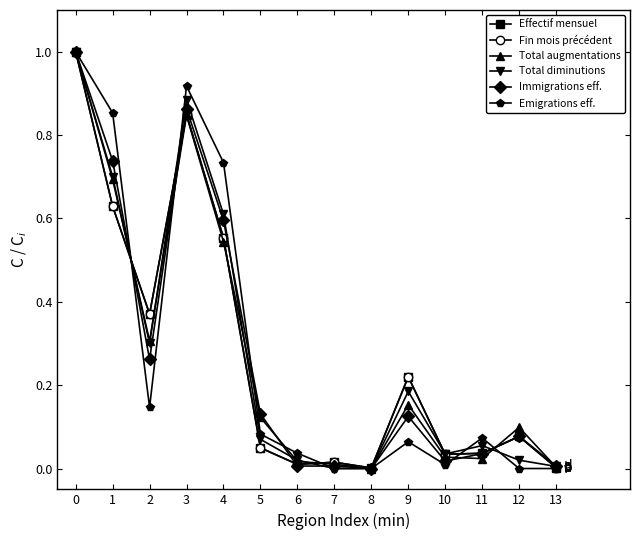

What is the total value across all series at 9?

1.0